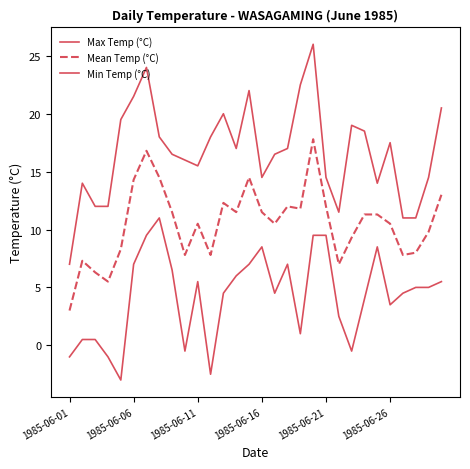

Rank the series by their maximum value, from highest to lowest.

Max Temp (°C), Mean Temp (°C), Min Temp (°C)